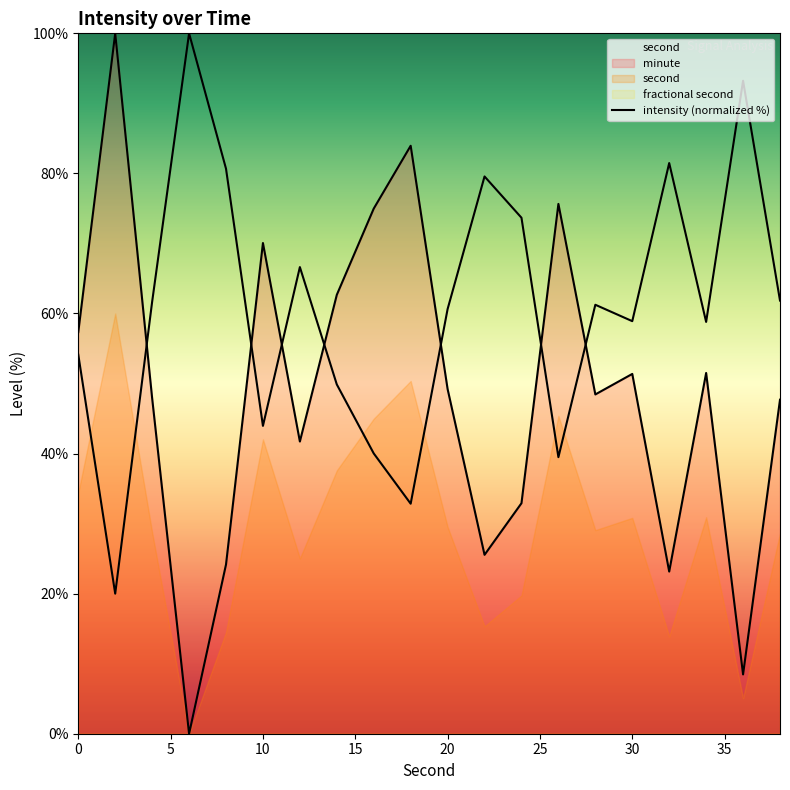

At which label is the value closest to 50?

20